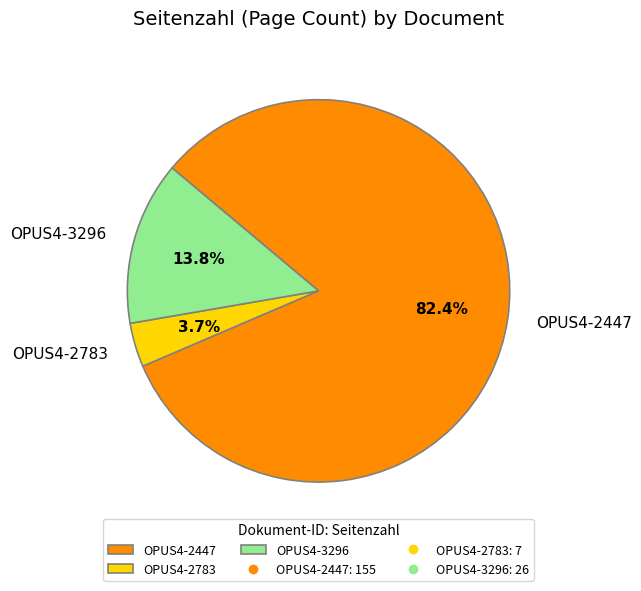

Does OPUS4-2447 account for over 50% of the chart?

Yes